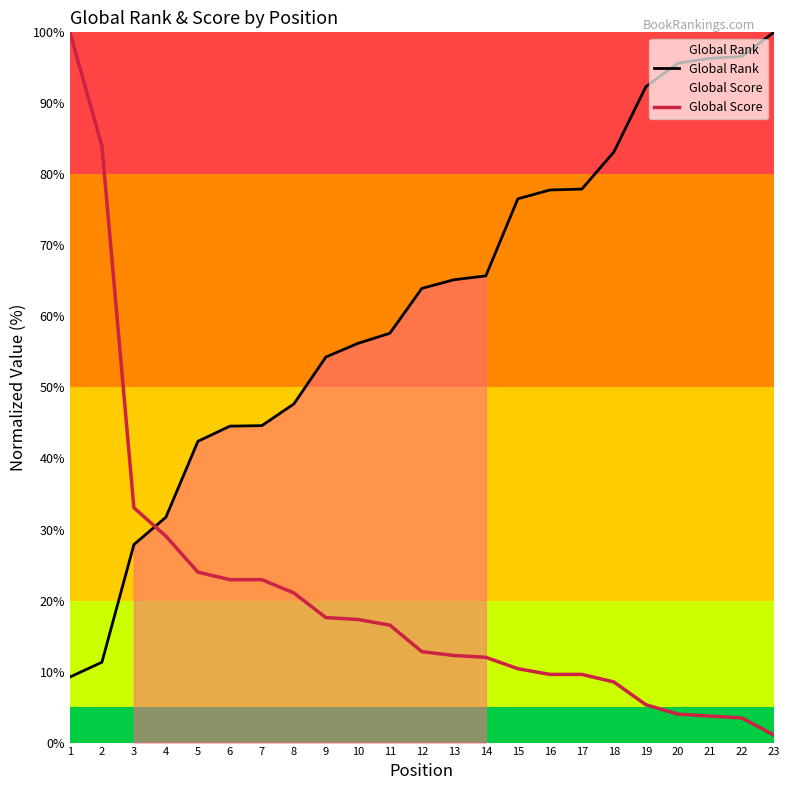

How many values in the Global Score series are below 12?

9